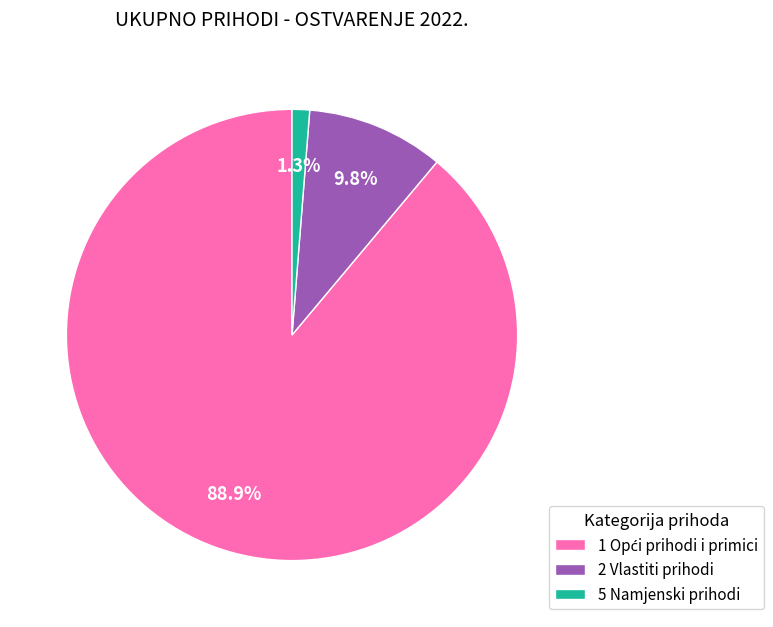

Is it true that 2 Vlastiti prihodi is 10% of the pie?

True